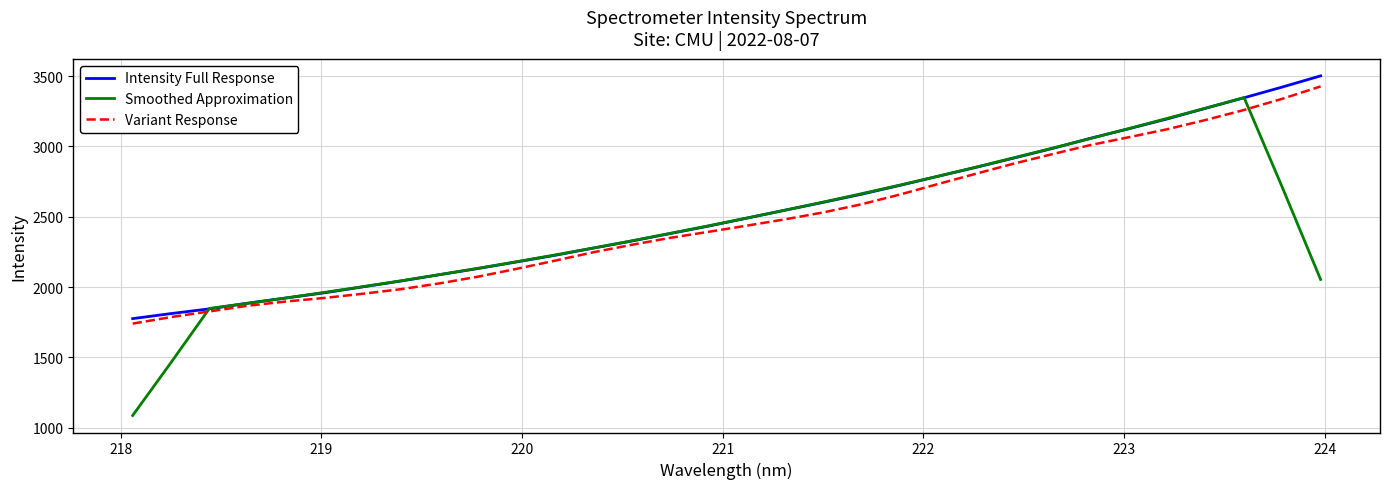

What is the minimum value shown in the chart?

1086.2